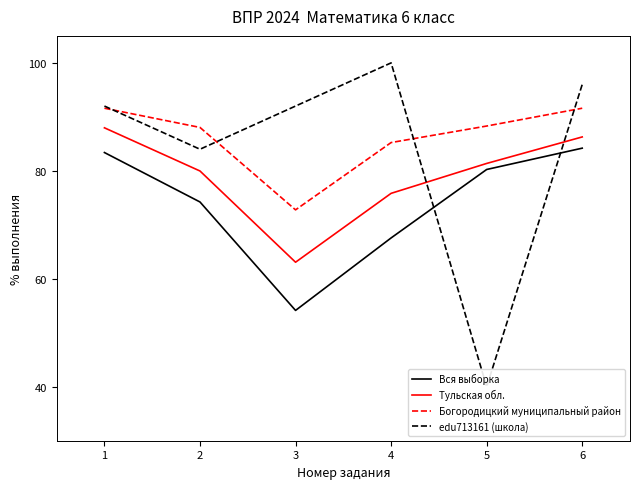

Rank the series by their maximum value, from lowest to highest.

Вся выборка, Тульская обл., Богородицкий муниципальный район, edu713161 (школа)